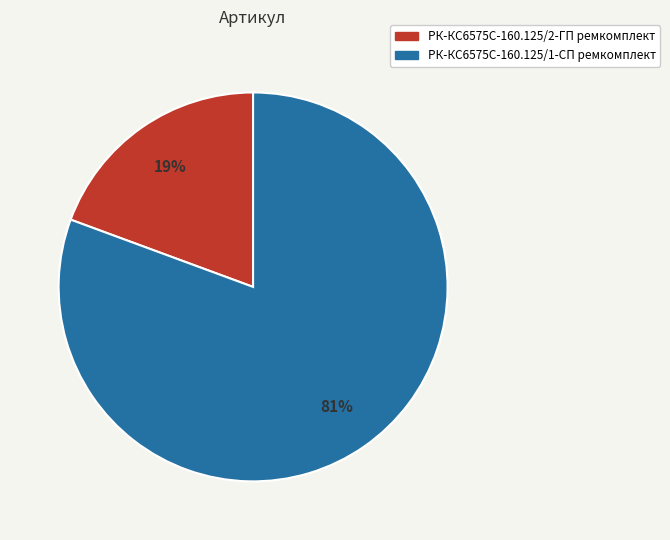

To the nearest percent, what is the average slice percentage?

50%